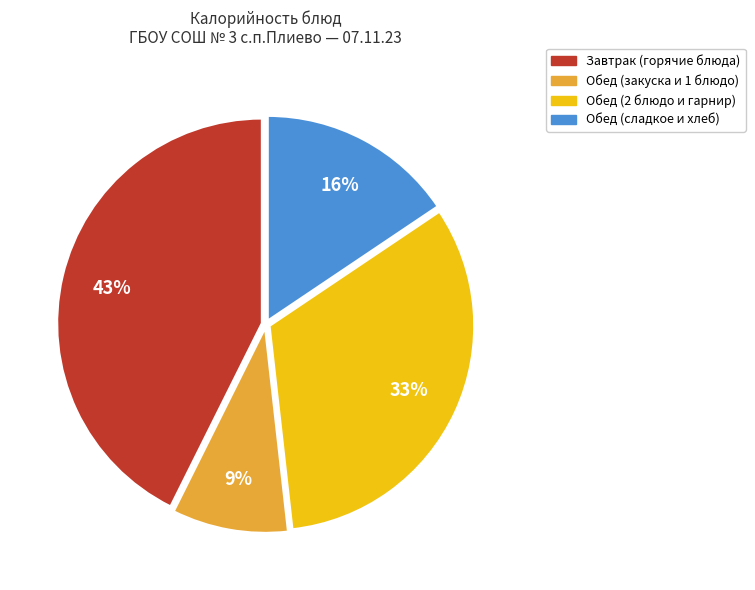

Is there a majority slice in this chart?

No